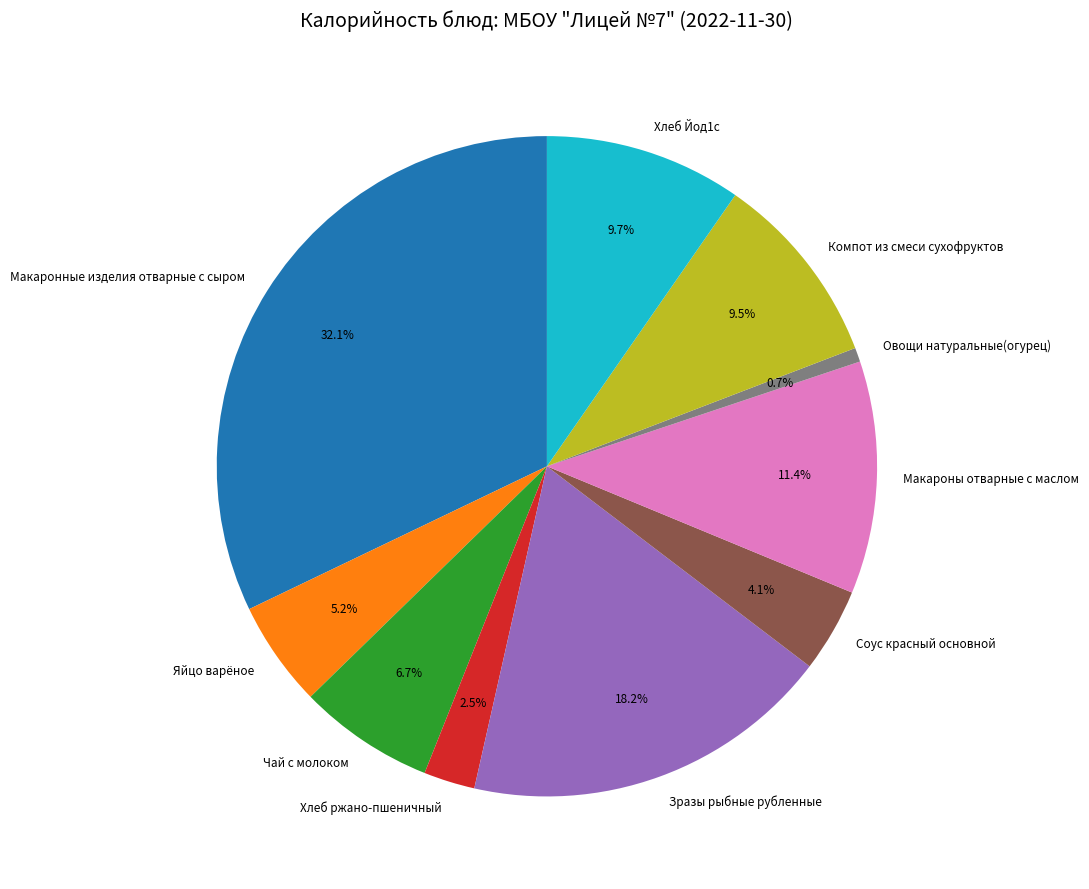

To the nearest percent, what percentage of the pie is Макароны отварные с маслом?

11%